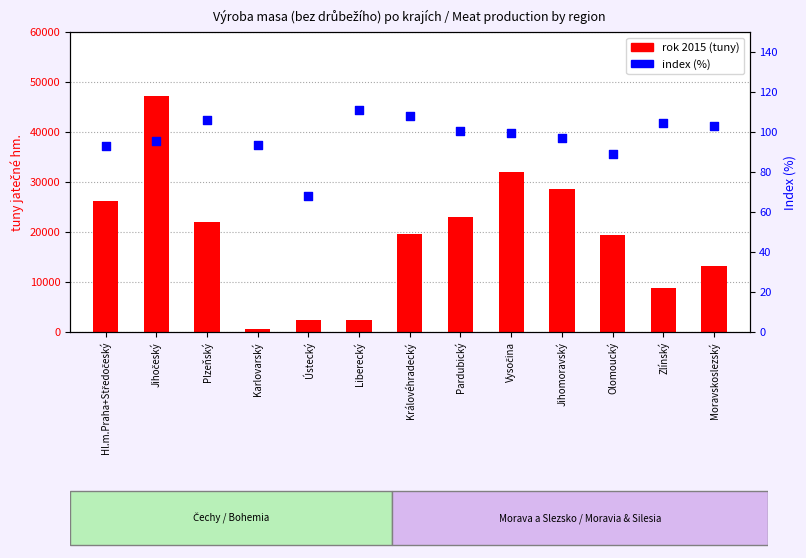

Which series contains the highest Y value?

rok 2015 (tuny)